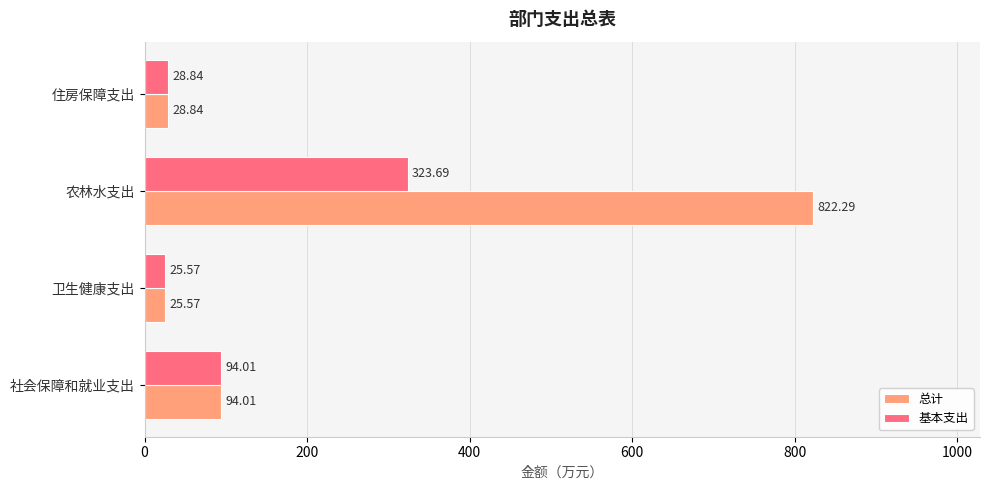

At which category is the sum across all series the highest?

农林水支出